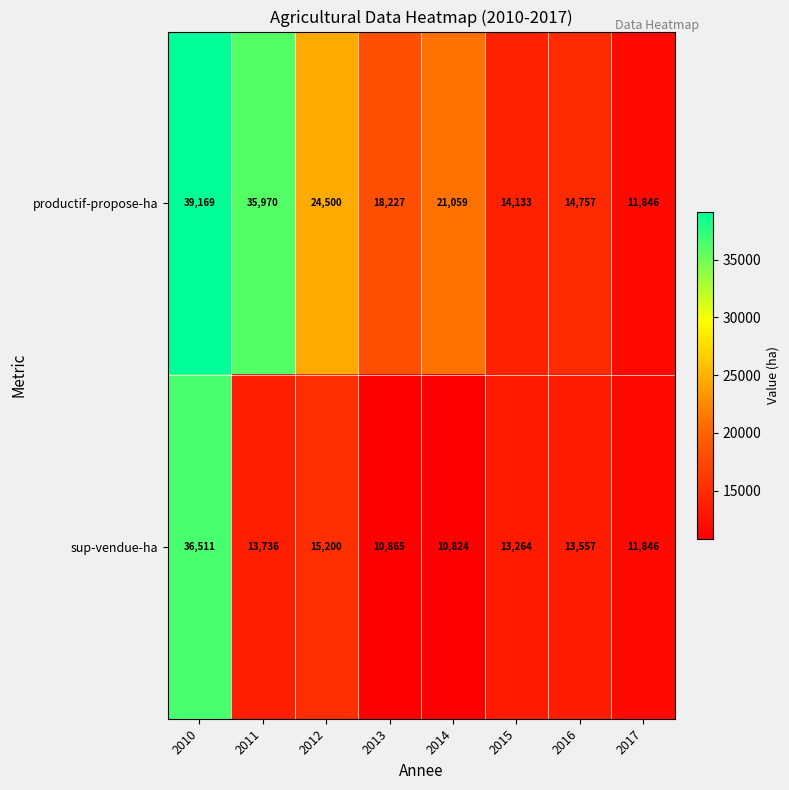

At which label does productif-propose-ha first exceed 21059?

2010